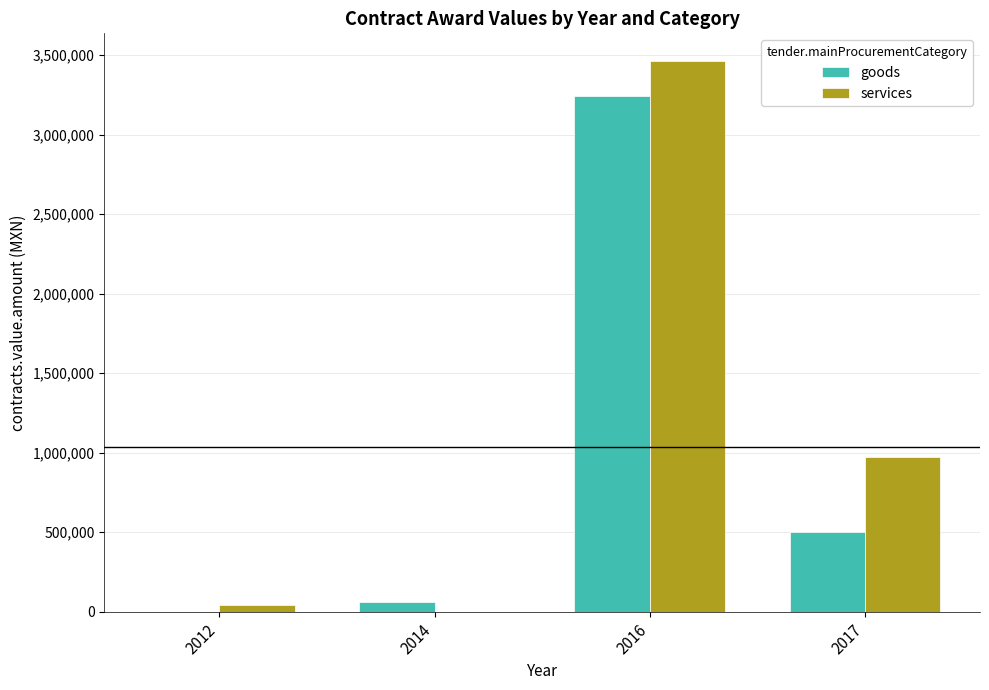

How many values in goods are above zero?

3